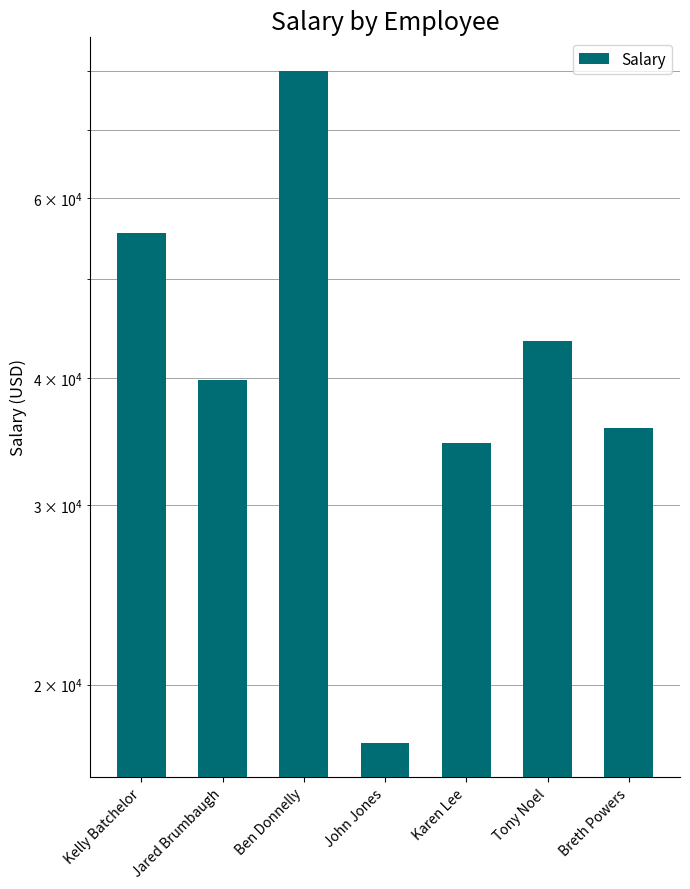

What is the difference between the values at Karen Lee and Kelly Batchelor?

20988